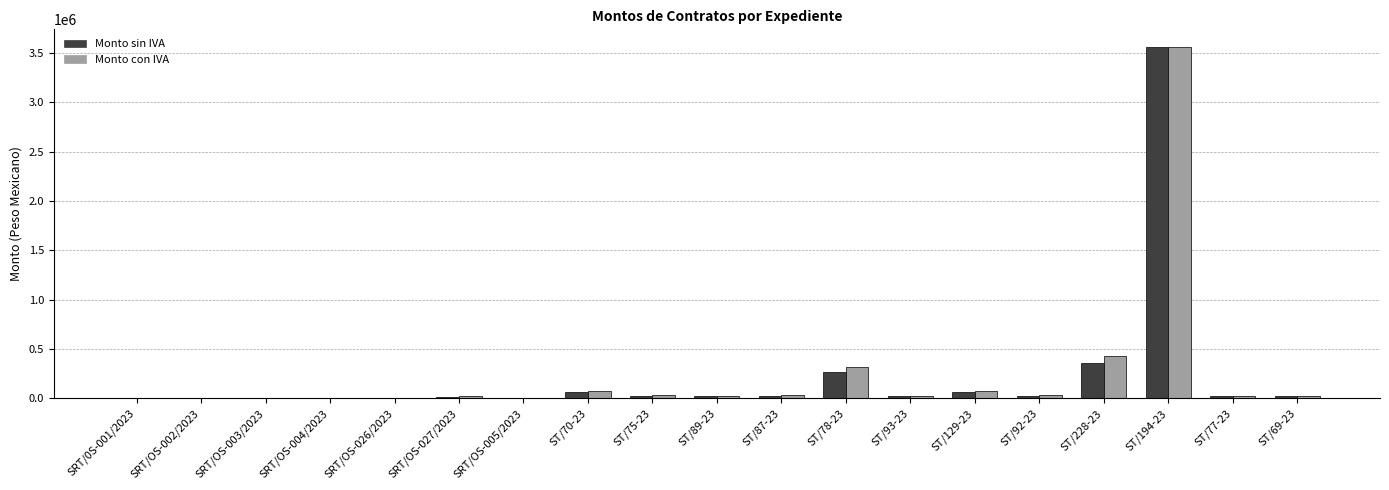

What is the total value across all series at SRT/OS-004/2023?

5110